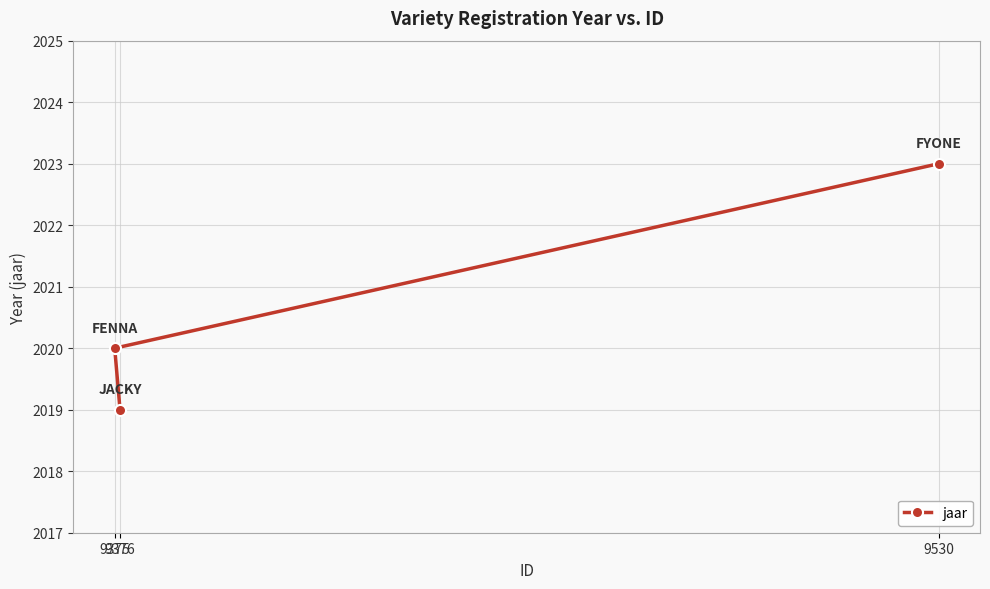

Rank the categories by value from lowest to highest.

9376, 9375, 9530